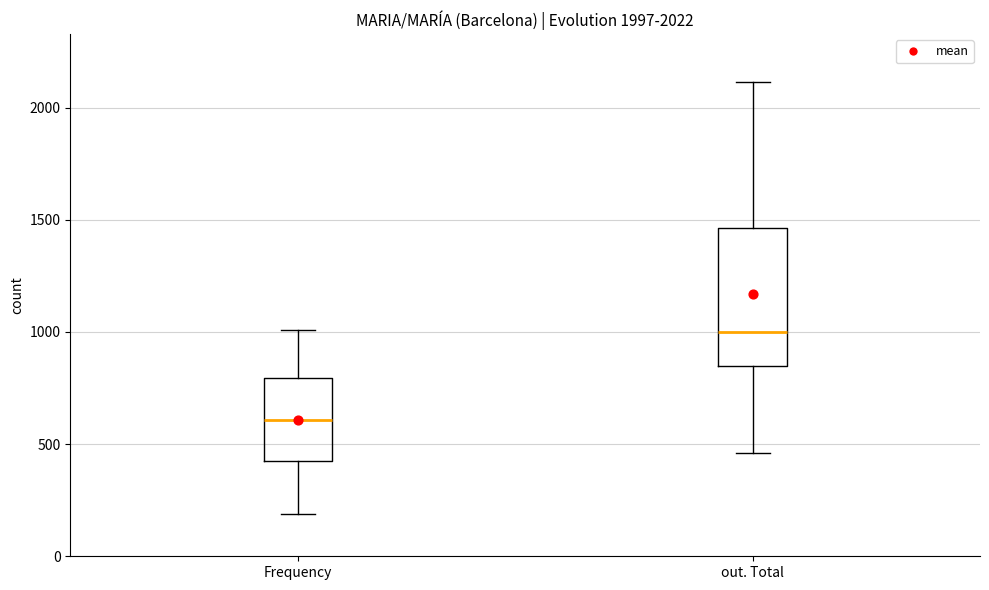

Comparing the boxes themselves (not the whiskers), which one is the tallest?

out. Total